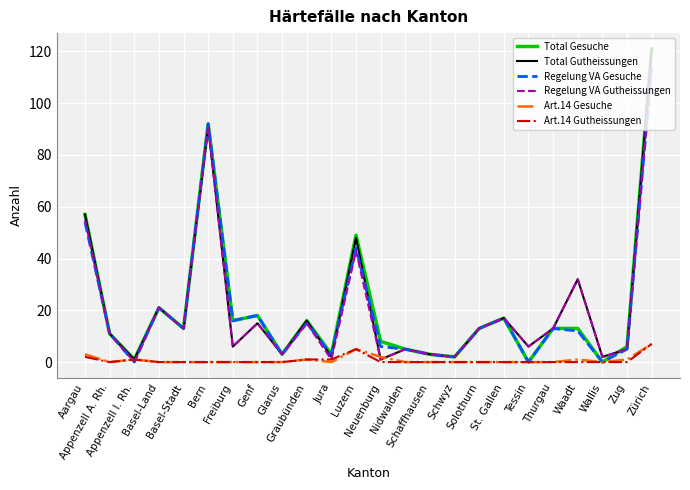

At which category is the sum across all series the highest?

Zürich